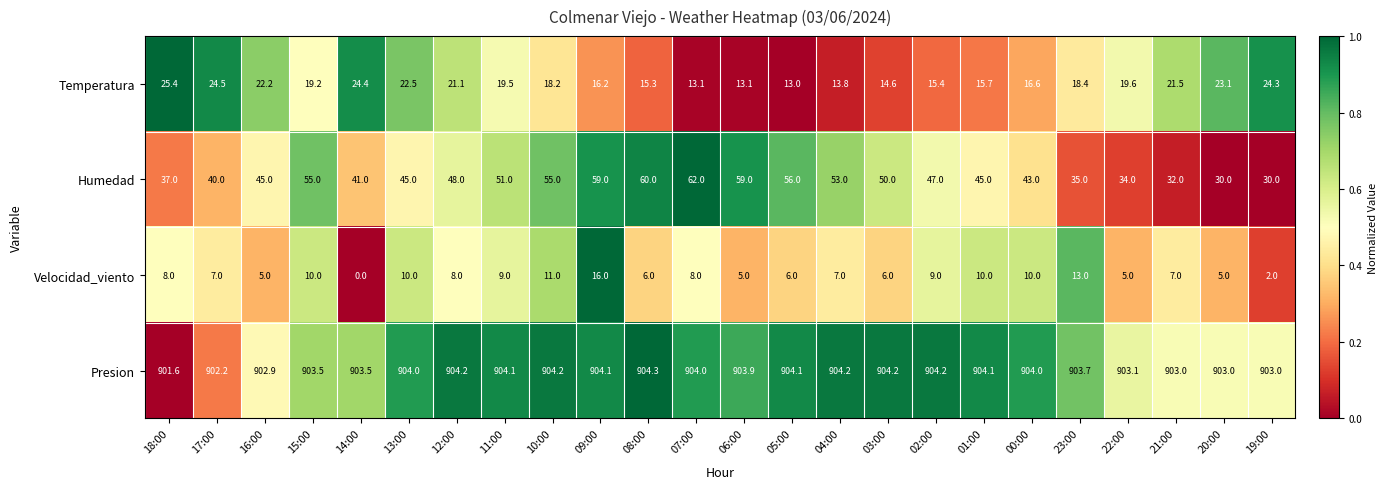

How many distinct data groups are displayed?

4